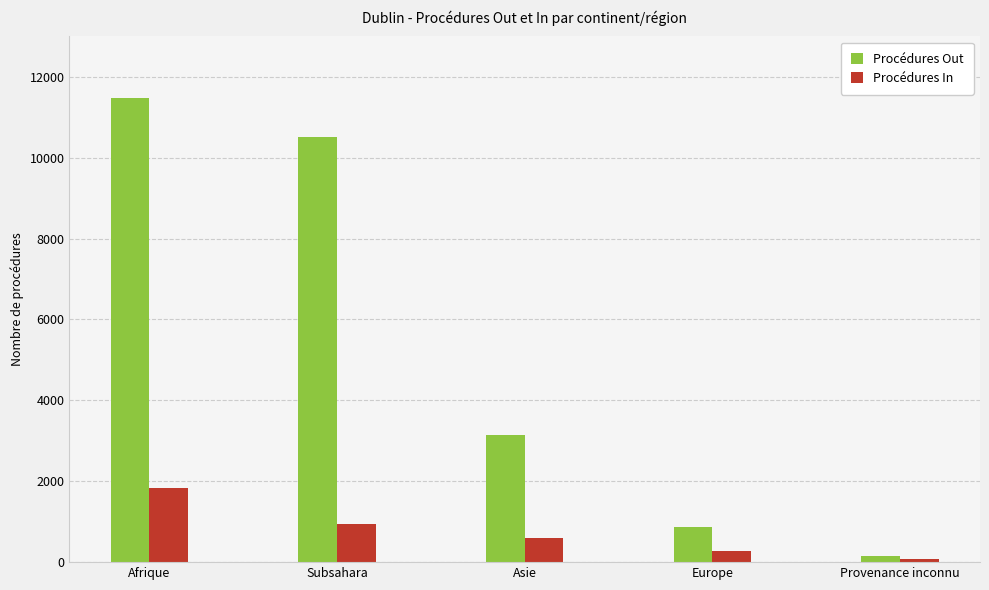

What is the sum of all Procédures In values?

3708